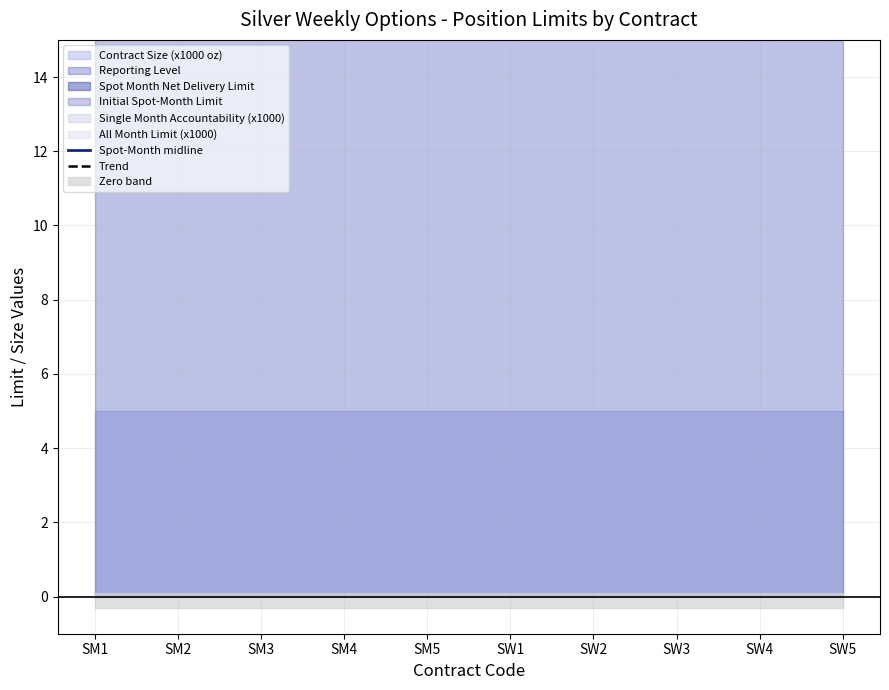

What is the difference between the Trend values at SM4 and SW3?

135.6